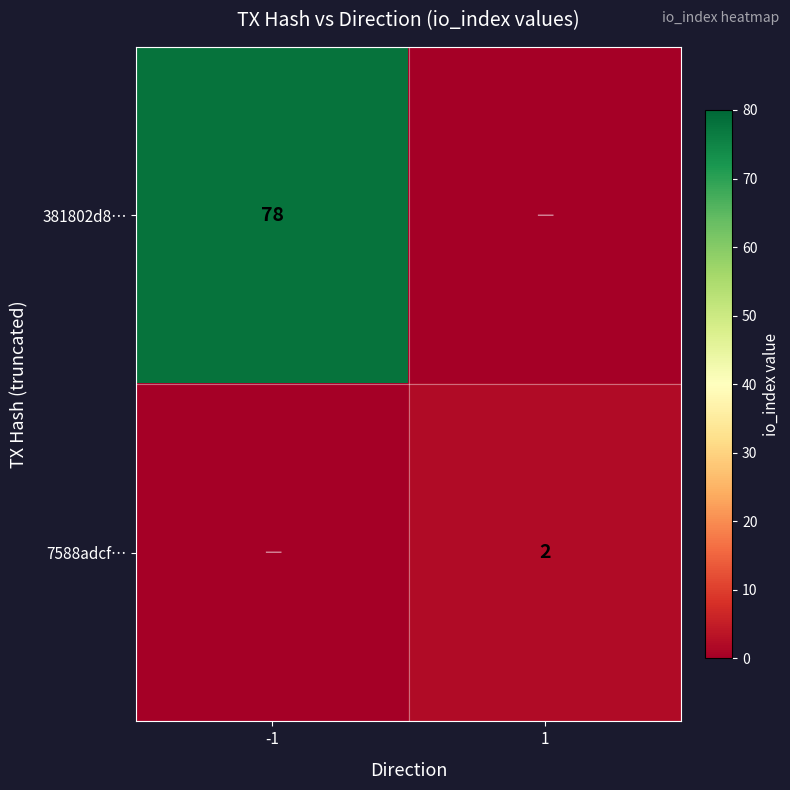

The 7588adcf… series shows 1 at 1. True or false?

False